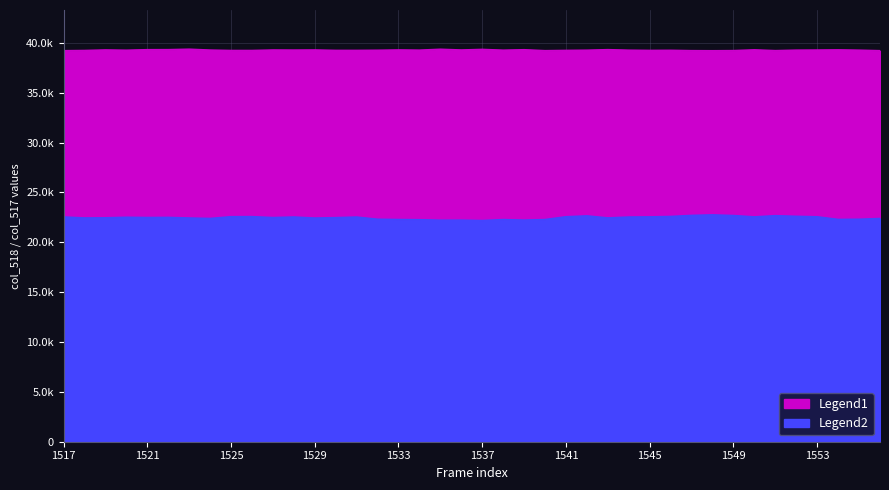

At how many categories does at least one series exceed 28023?

40